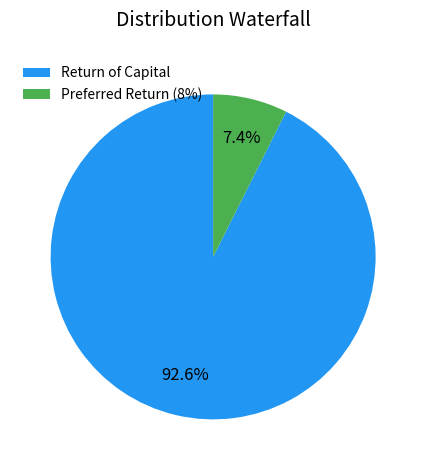

How many slices are in this pie chart?

2